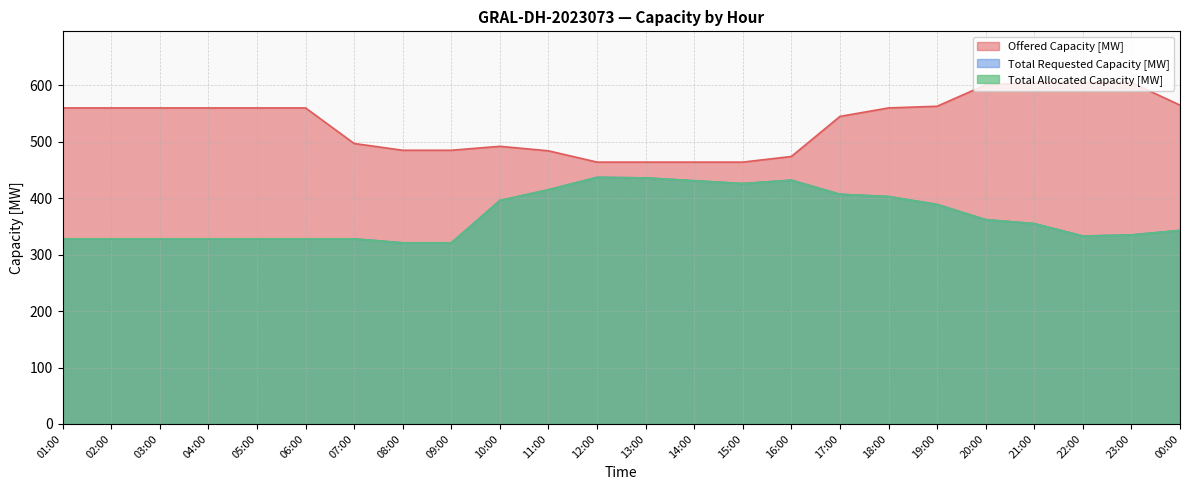

What is the difference between the Offered Capacity [MW] values at 20:00 and 06:00?

41